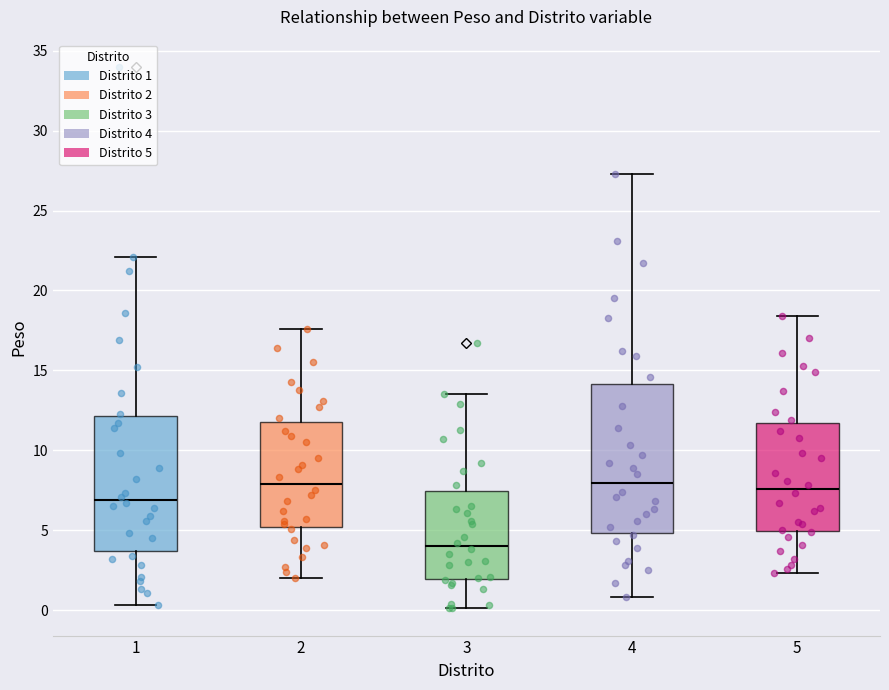

Reading left to right, transcribe this box plot: for each box, give where its median line is, the range the box spans, and where its two whiskers end, as read against the y-axis. The values are not printed on the chart, so give them approximately, as read against the axis.

1: median 7.0, box 3.5 to 12.0, whiskers 0.5 to 22.0
2: median 8.0, box 5.0 to 12.0, whiskers 2.0 to 17.5
3: median 4.0, box 2.0 to 7.5, whiskers 0.0 to 13.5
4: median 8.0, box 5.0 to 14.0, whiskers 1.0 to 27.5
5: median 7.5, box 5.0 to 11.5, whiskers 2.5 to 18.5